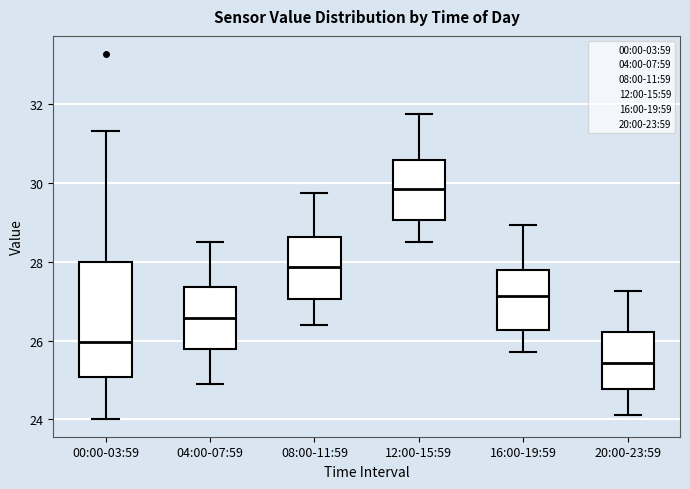

Which box has the highest median line?

12:00-15:59